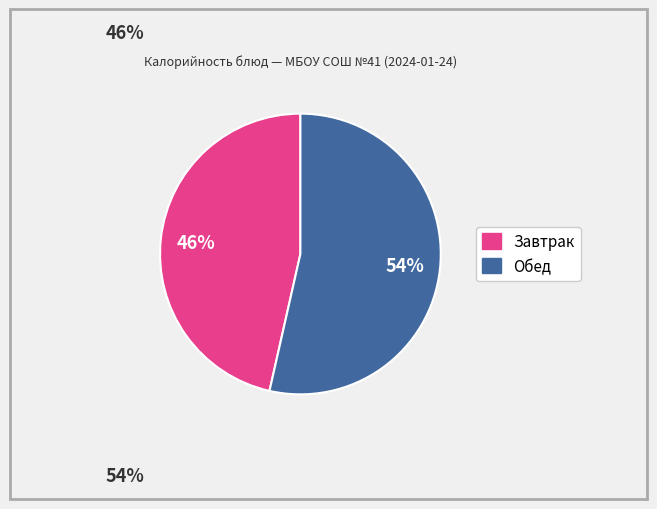

Is there a majority slice in this chart?

Yes